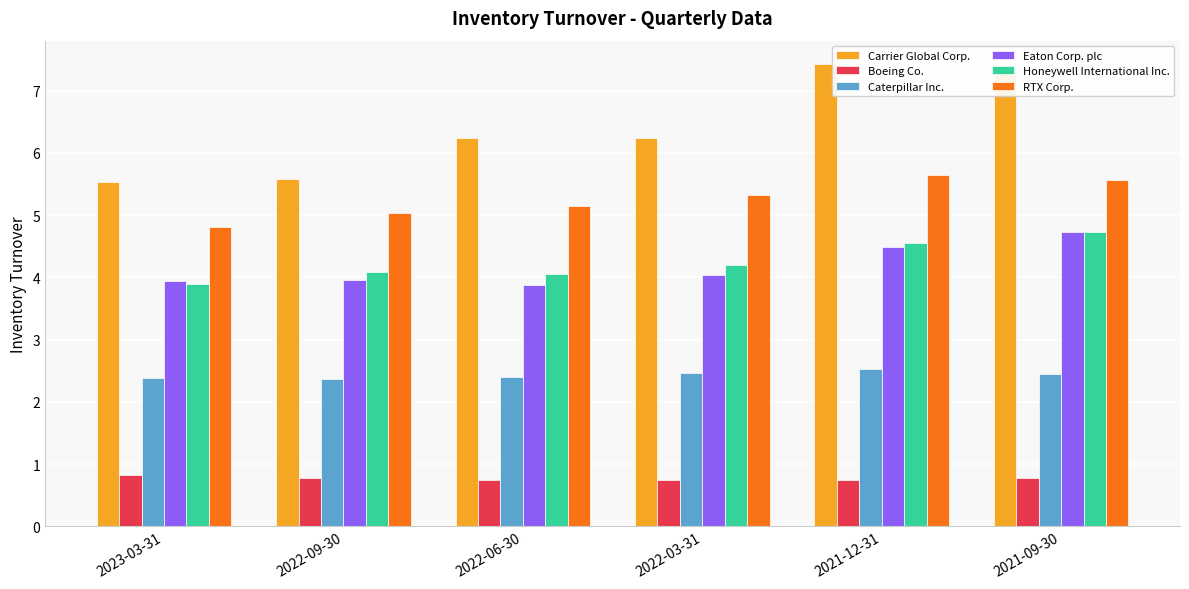

What is the sum of the Carrier Global Corp. values at 2022-06-30 and 2023-03-31?

11.8